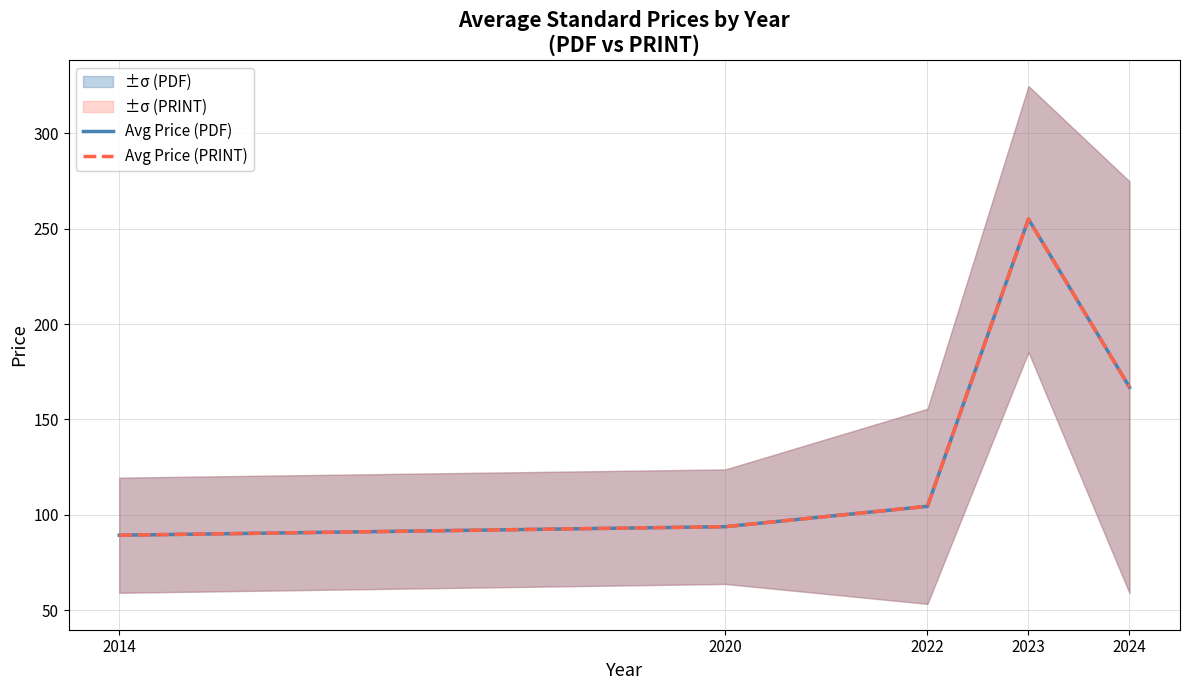

List the labels in order of Avg Price (PDF) value, smallest first.

2014, 2020, 2022, 2024, 2023